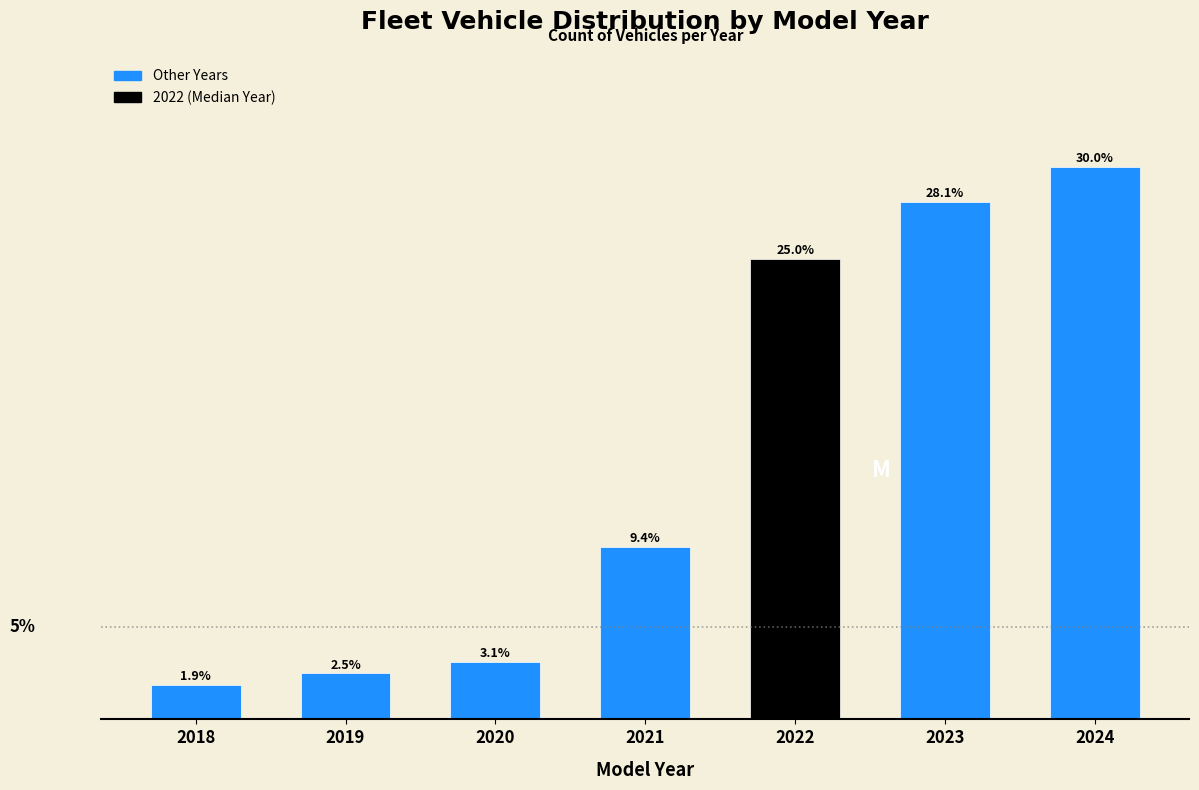

Rank the categories by value from highest to lowest.

2024, 2023, 2022, 2021, 2020, 2019, 2018